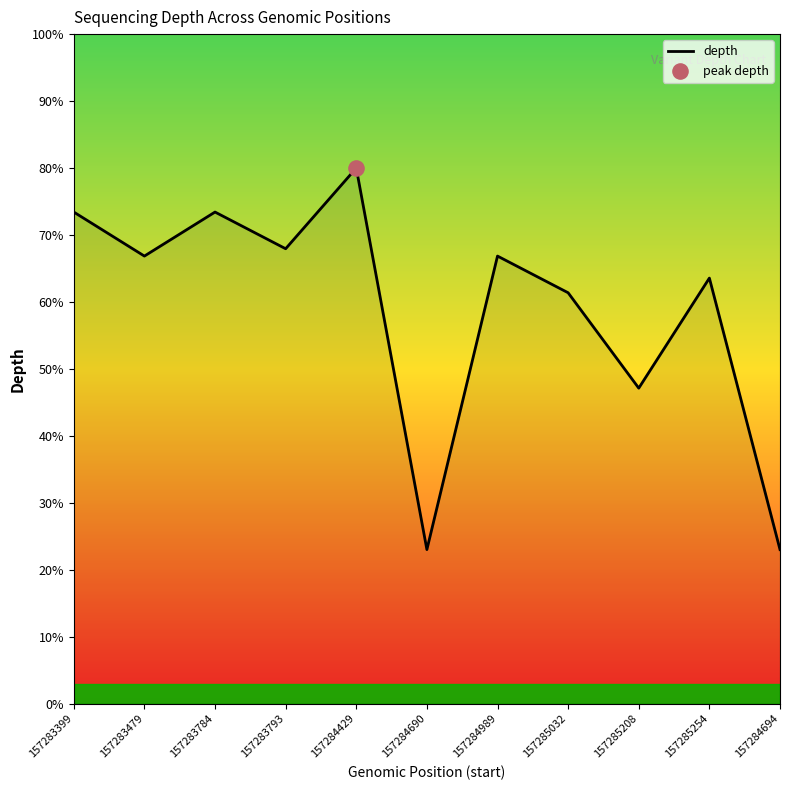

Approximately how many times larger is the value at 157284429 compared to 157284690?

3.5